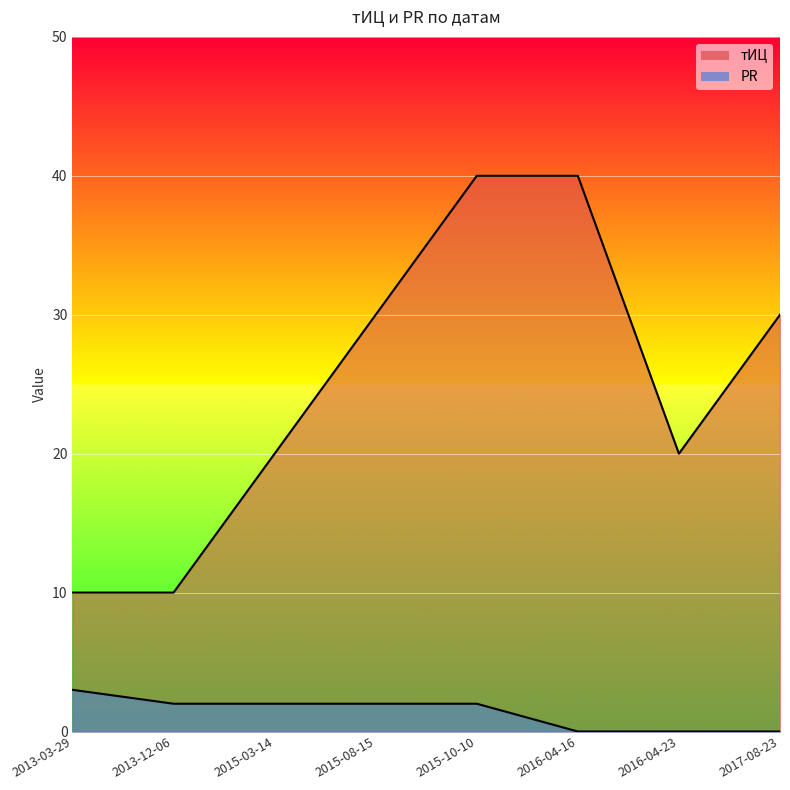

Rank the categories by тИЦ value from highest to lowest.

2015-10-10, 2016-04-16, 2015-08-15, 2017-08-23, 2015-03-14, 2016-04-23, 2013-03-29, 2013-12-06